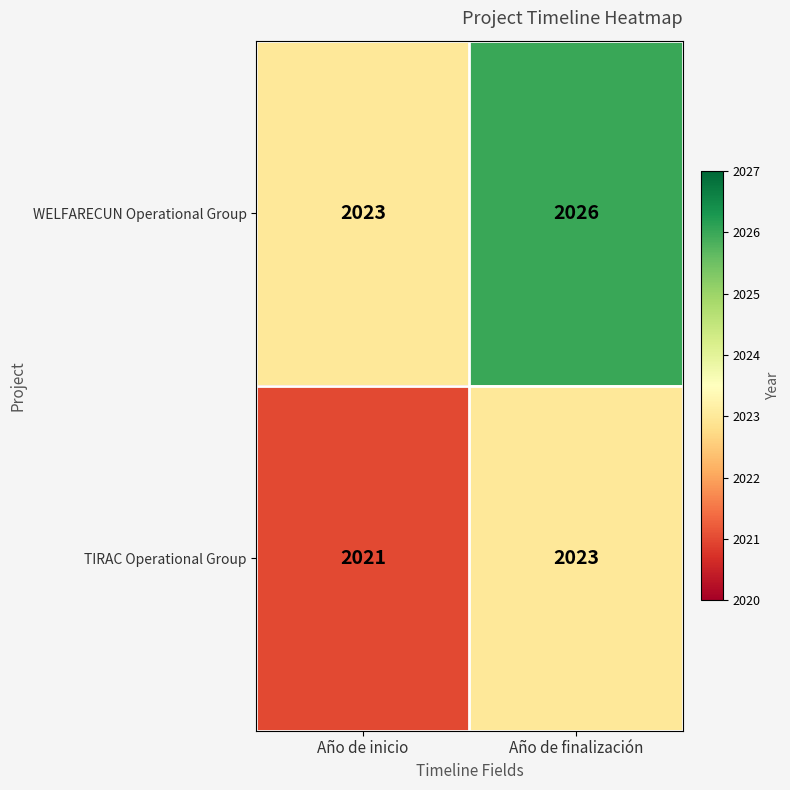

How many data points does each series have?

2